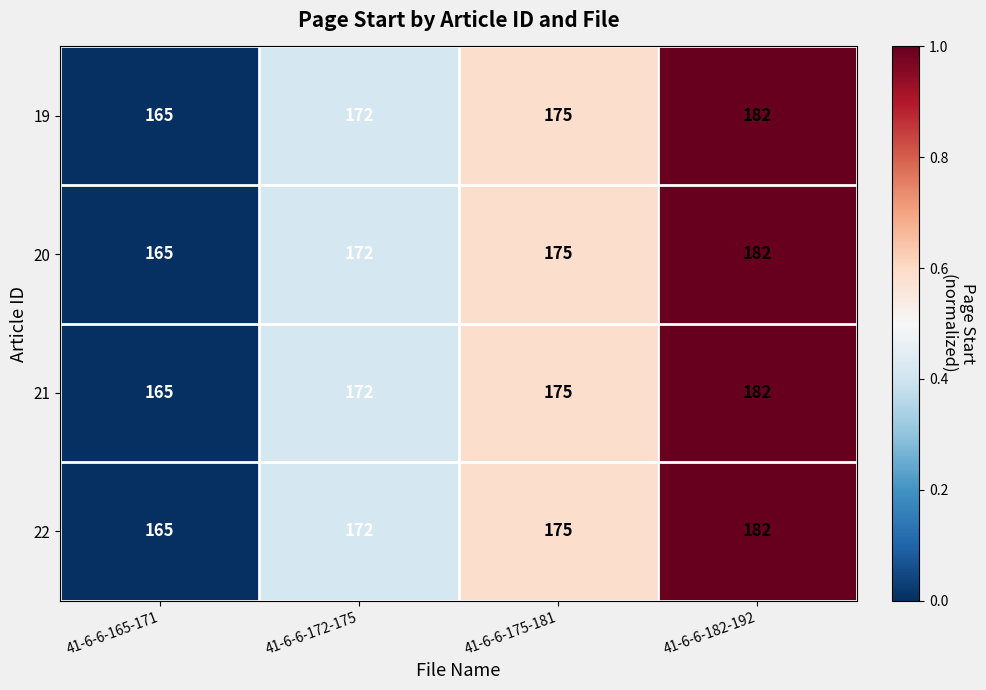

What is the sum of the 19 values at 41-6-6-175-181 and 41-6-6-165-171?

340